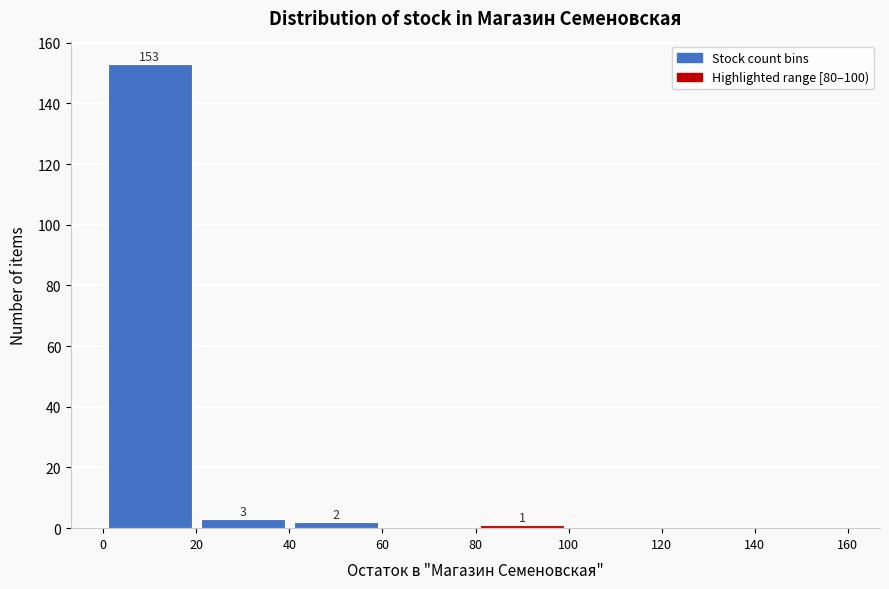

Over which range of the x-axis is the bar tallest?

0 to 20